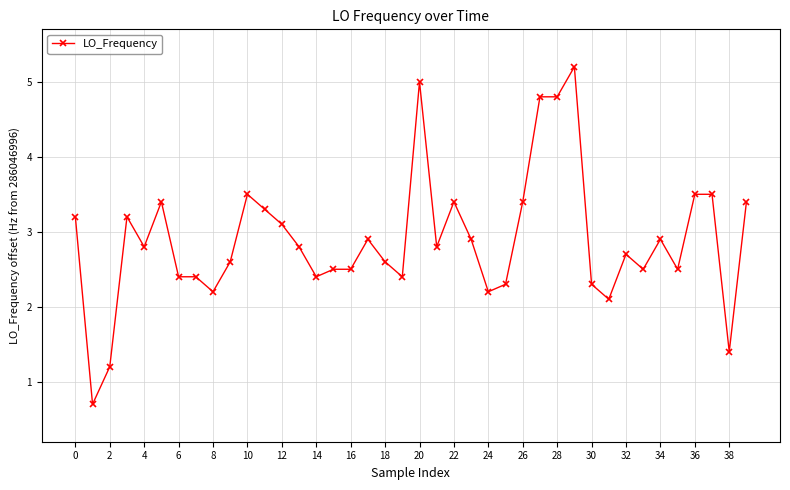

What is the value of the 25th point from the left?

2.2